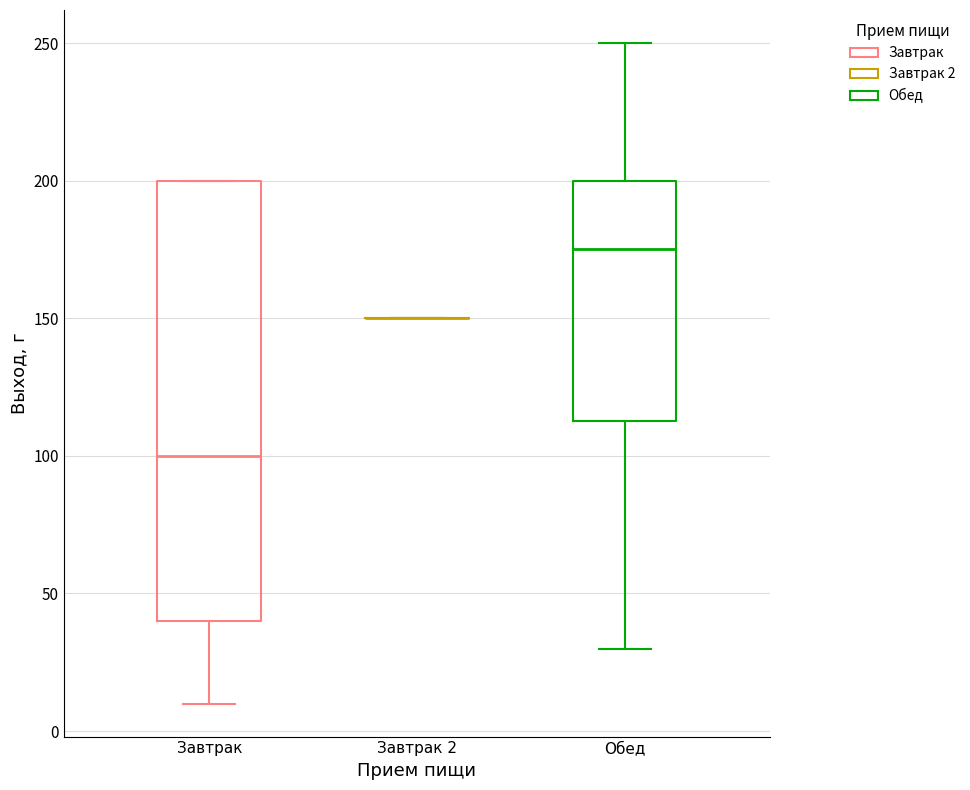

Where is the upper edge of the box for Обед on the y-axis? The values are not printed on the chart, so give them approximately, as read against the axis.

200